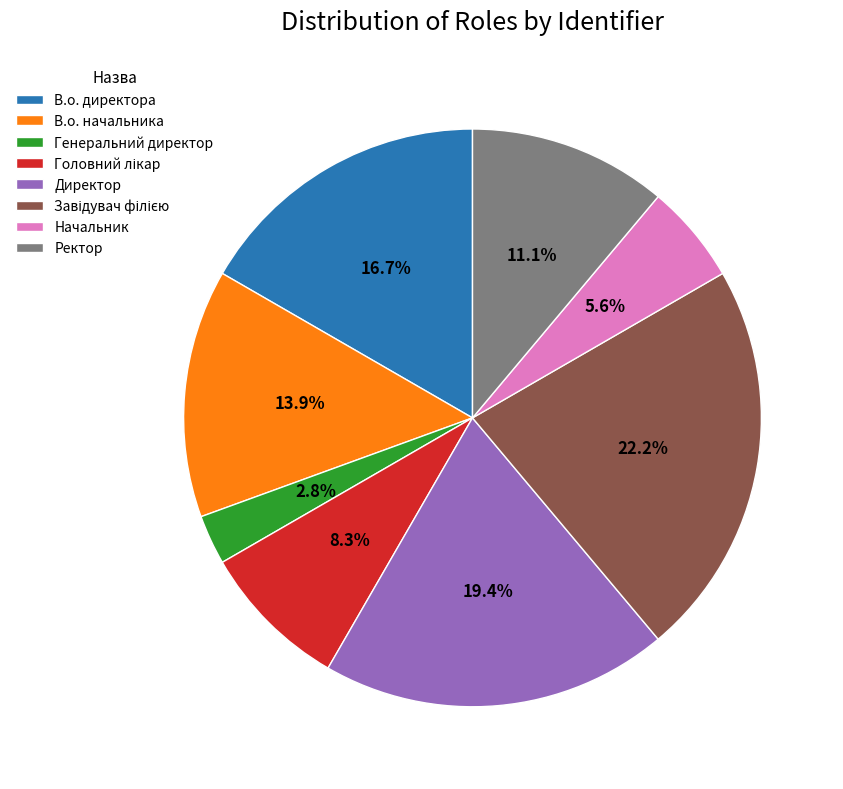

Is Начальник the majority of the pie?

No